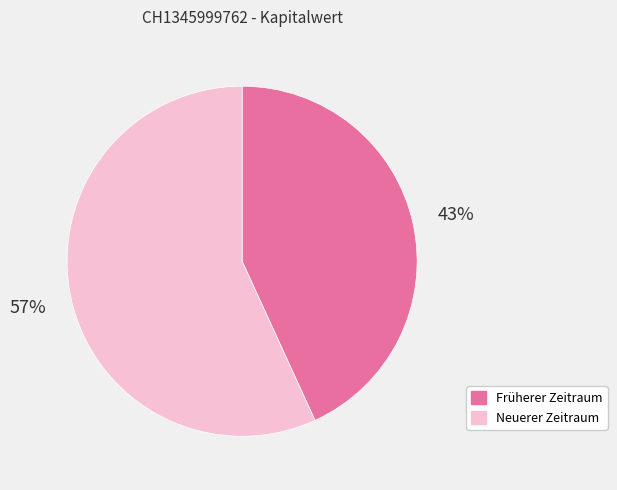

To the nearest percent, what is the average slice percentage?

50%